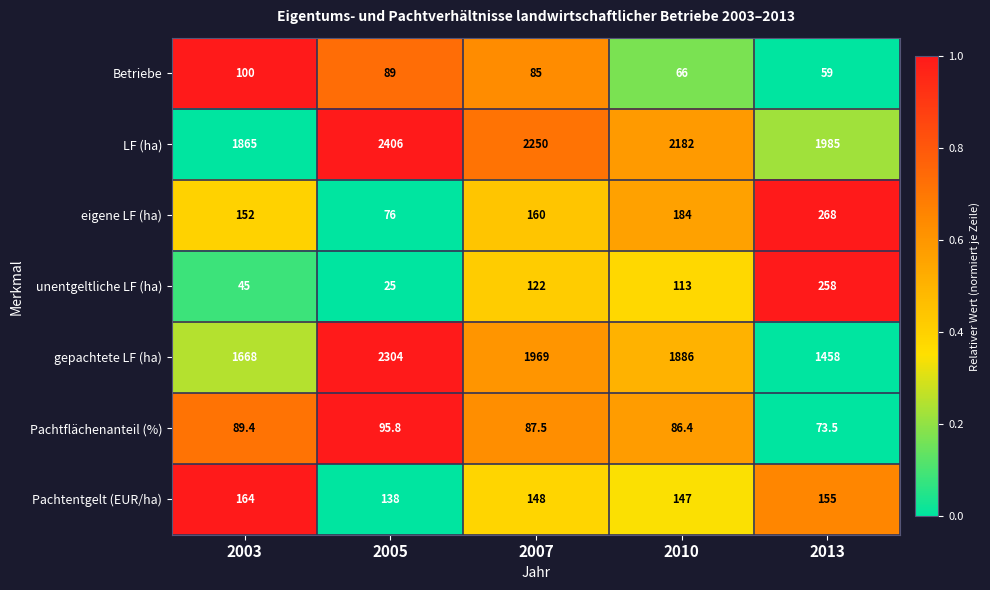

What is the maximum value for Pachtentgelt (EUR/ha)?

164.0